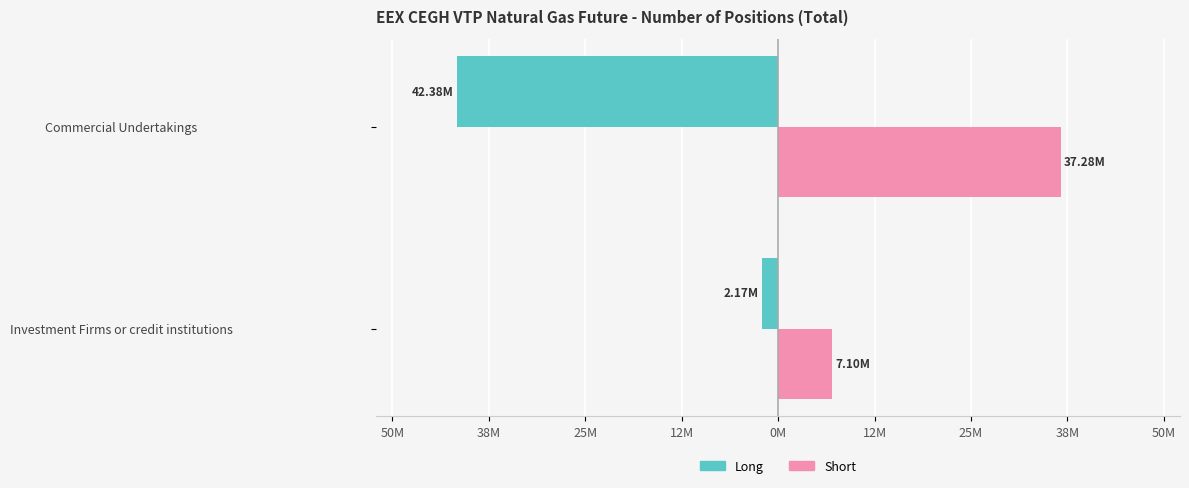

What is the sum of all Short values?

44387598